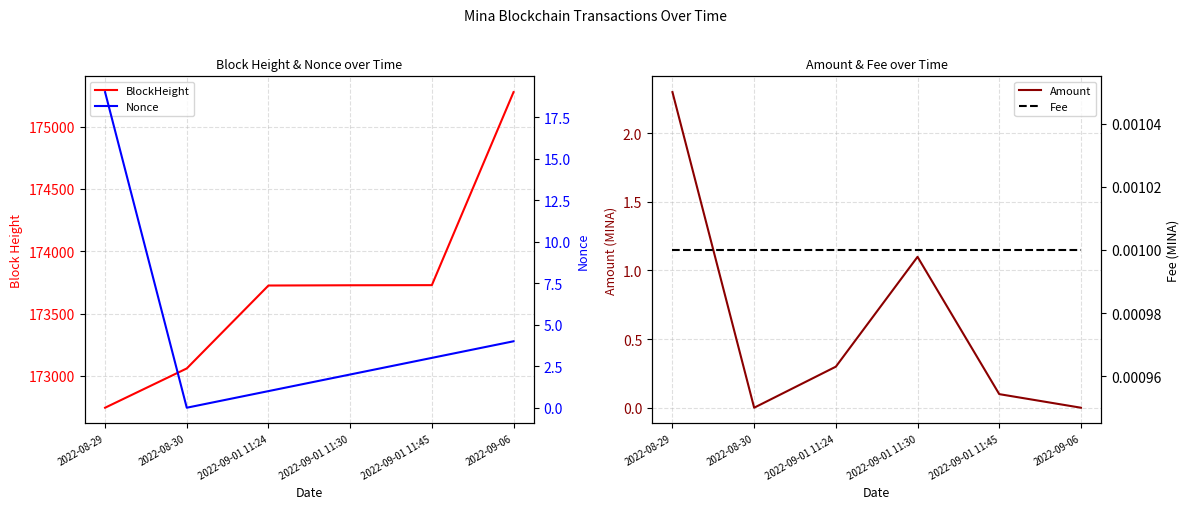

In Amount, how many points are higher than both neighbors (excluding endpoints)?

1